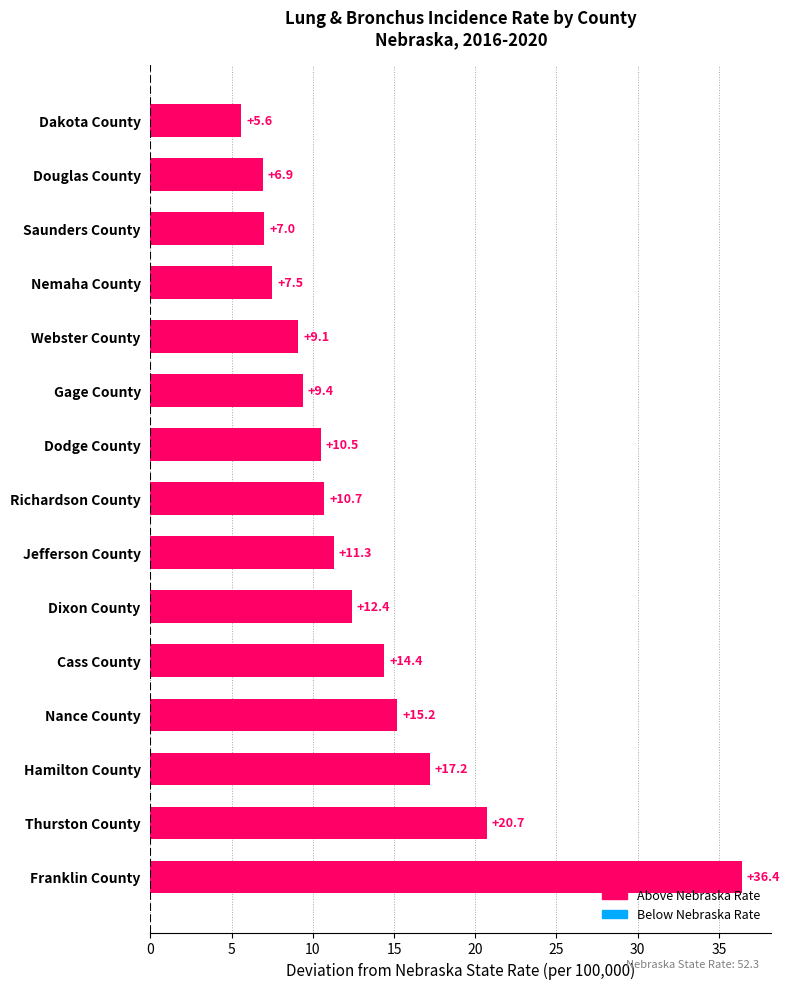

Reading bottom to top, what are all the values shown in this chart?

Franklin County=36.4	Thurston County=20.7	Hamilton County=17.2	Nance County=15.2	Cass County=14.4	Dixon County=12.4	Jefferson County=11.3	Richardson County=10.7	Dodge County=10.5	Gage County=9.4	Webster County=9.1	Nemaha County=7.5	Saunders County=7.0	Douglas County=6.9	Dakota County=5.6